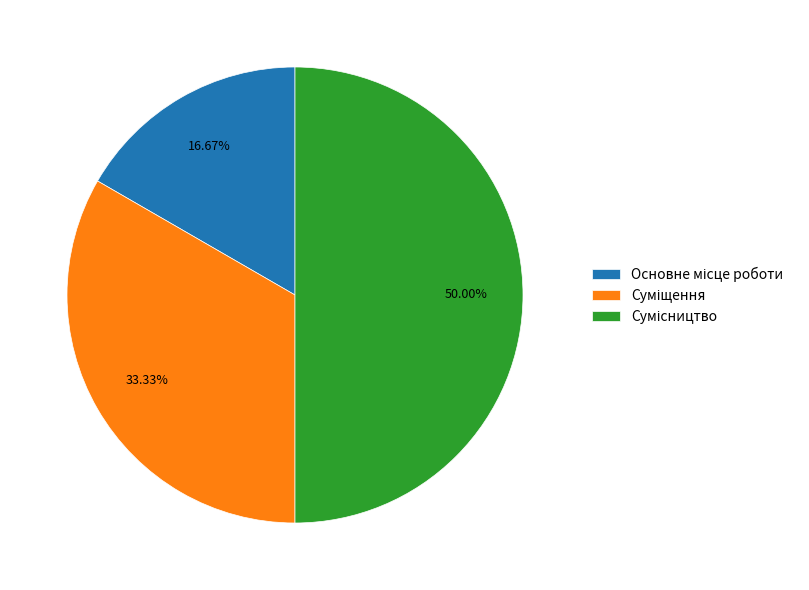

How many segments does this pie chart have?

3